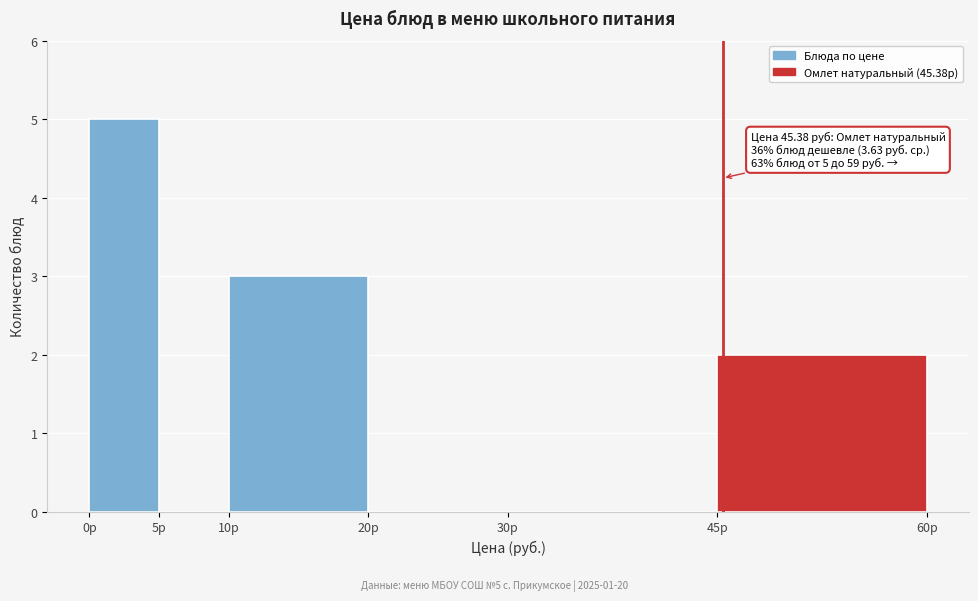

Which range on the x-axis has the tallest bar?

0 to 5